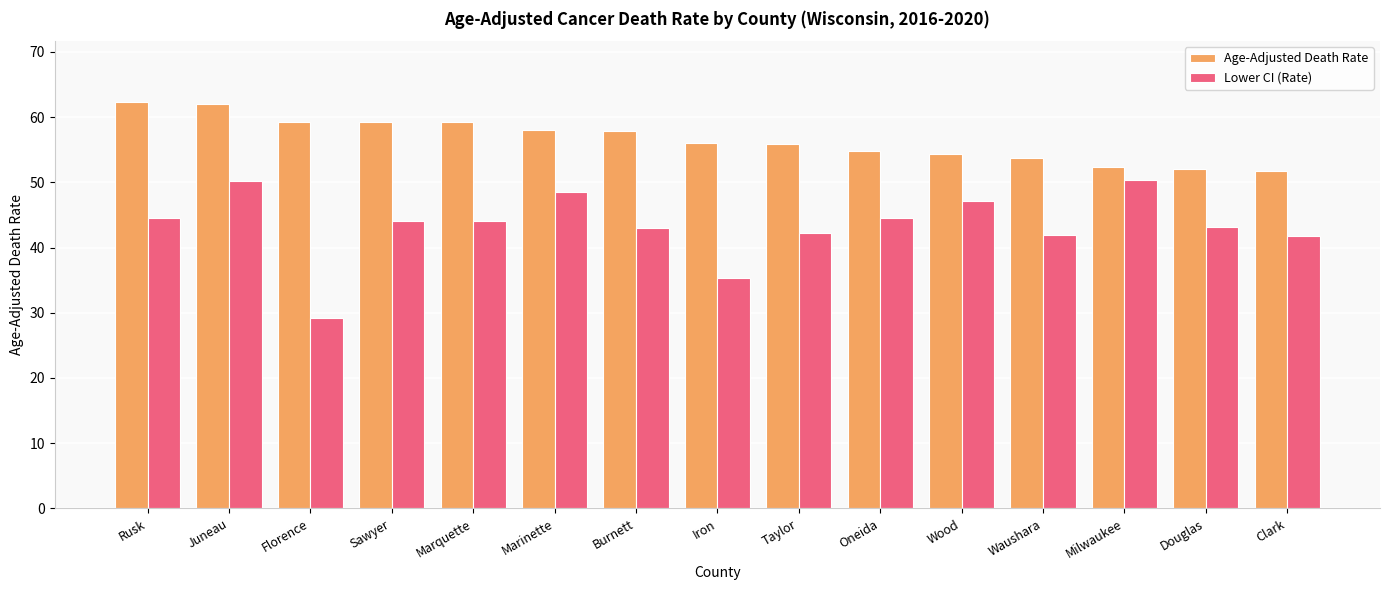

At Douglas, list the series in order from smallest to largest.

Lower CI (Rate), Age-Adjusted Death Rate